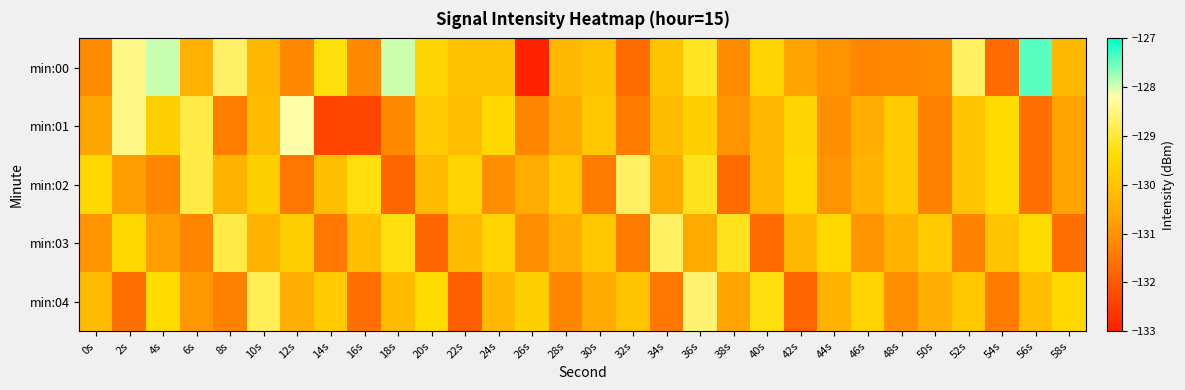

Which has a higher value, 44s or 0s?

44s